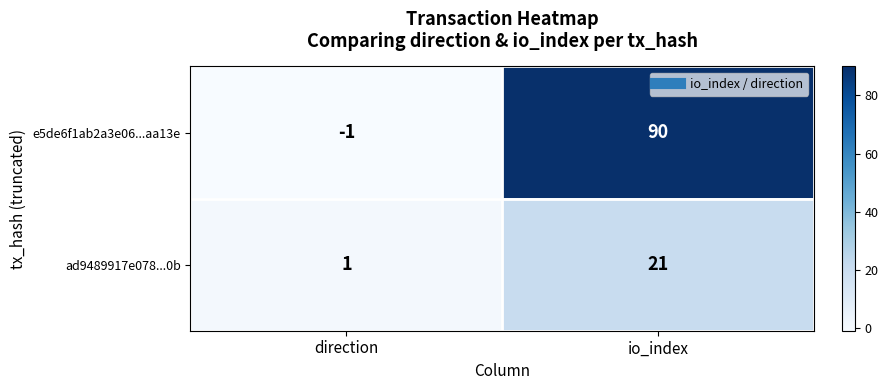

How many data points does each series have?

2